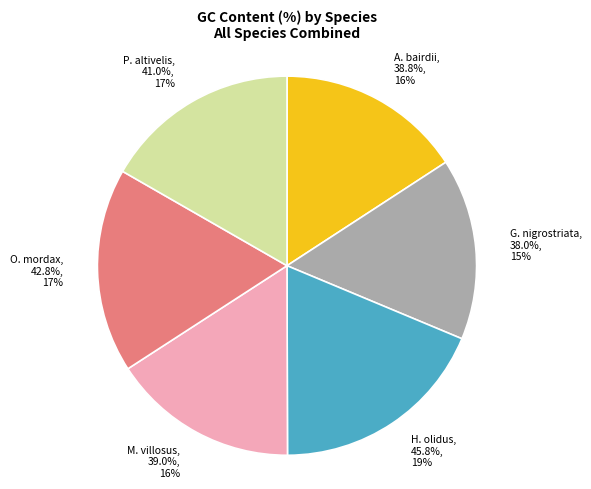

Which category has the biggest portion of the pie?

Hypomesus olidus